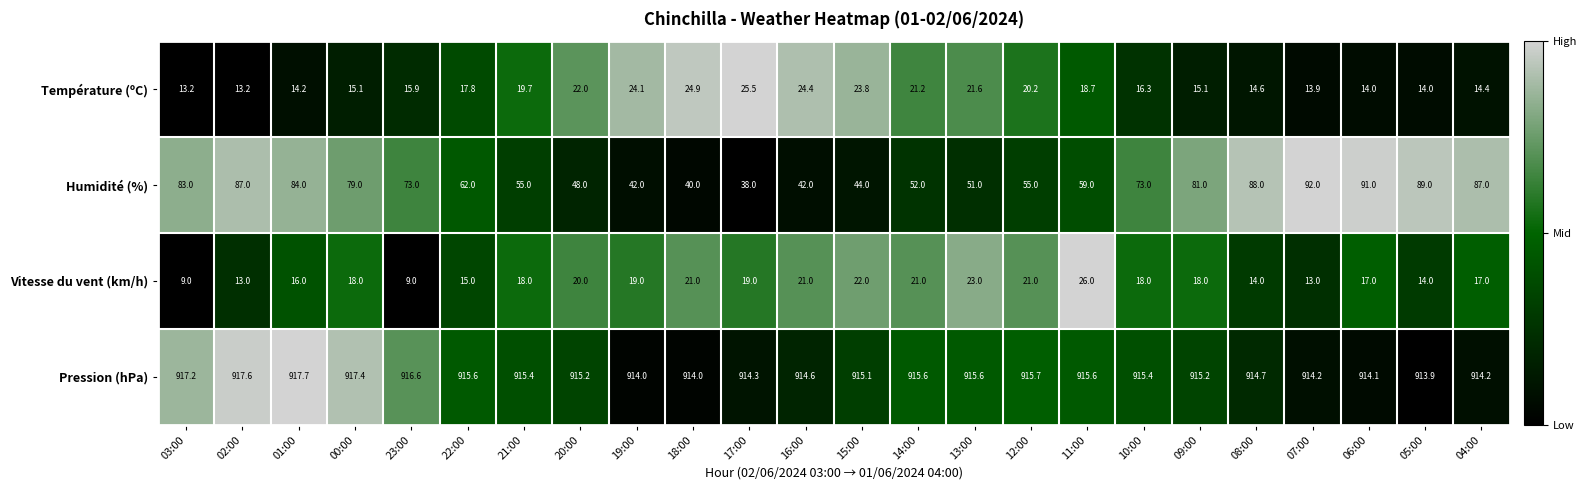

Which category has the highest value across all series?

01:00